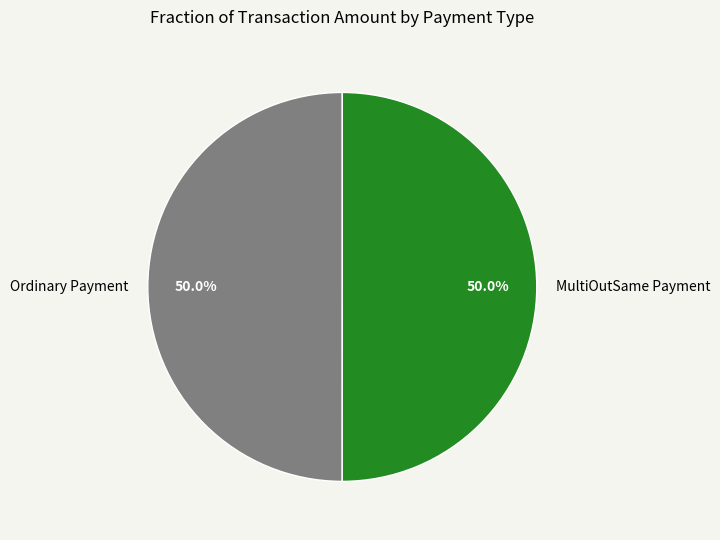

What percentage is the Ordinary Payment slice, to the nearest percent?

50%